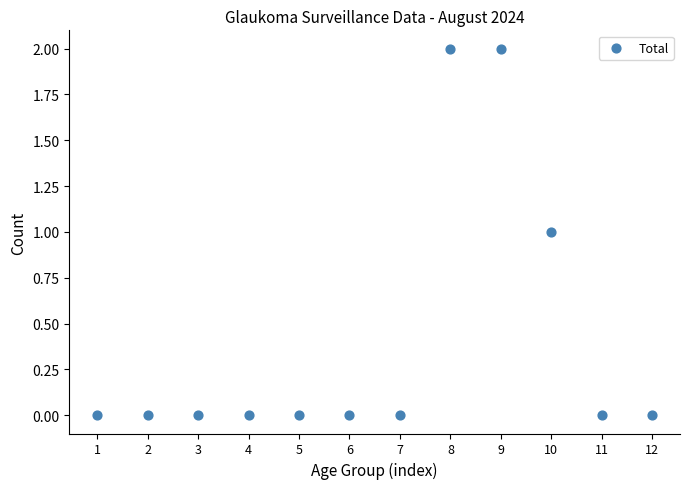

What is the range of X values (max minus min)?

11